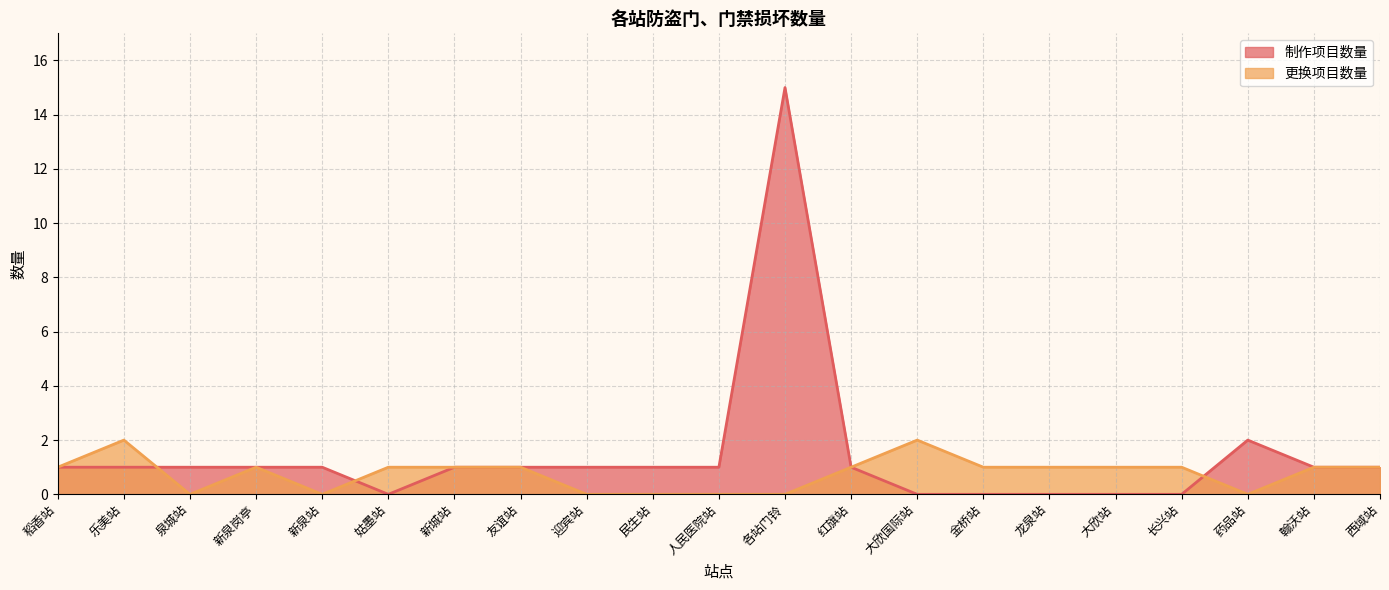

Does the chart display data point markers on the line(s)?

No